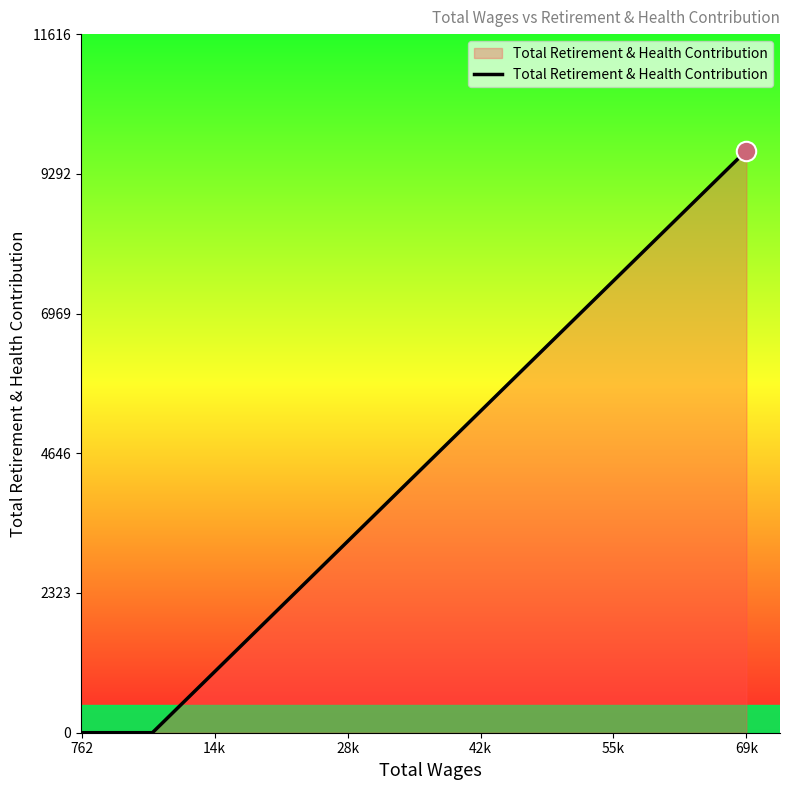

What is the sum of all values?

9680